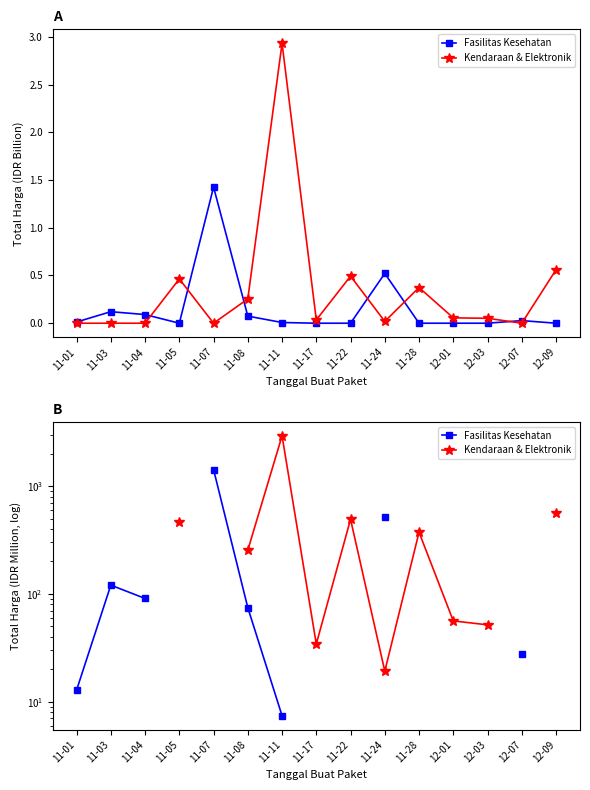

What are all the series names shown in the legend?

Fasilitas Kesehatan, Kendaraan & Elektronik